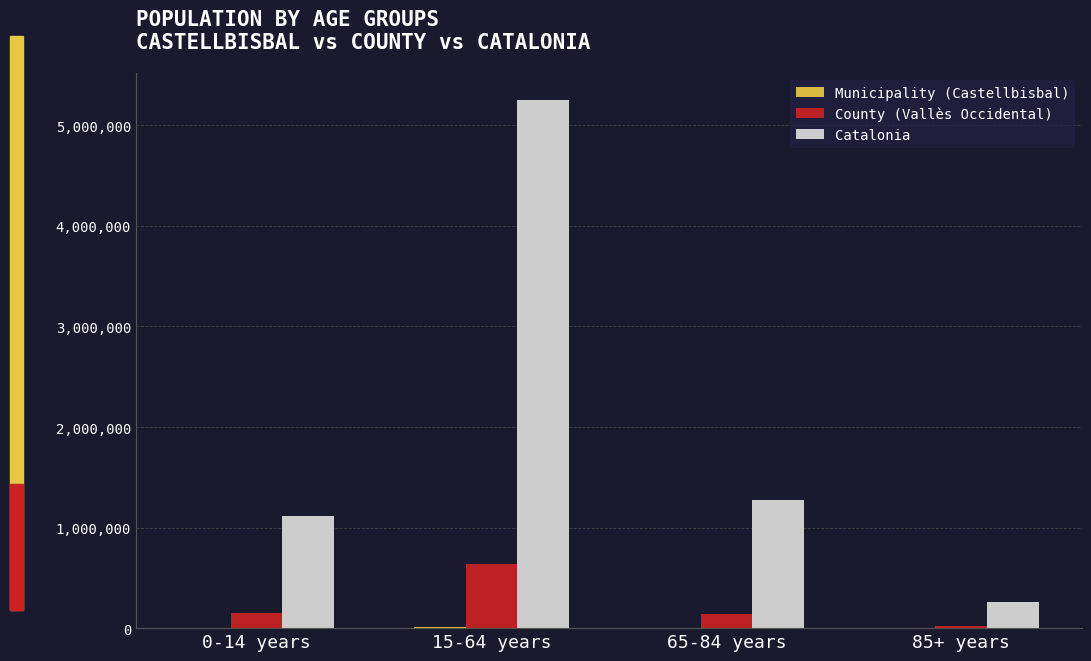

How many distinct data groups are displayed?

3